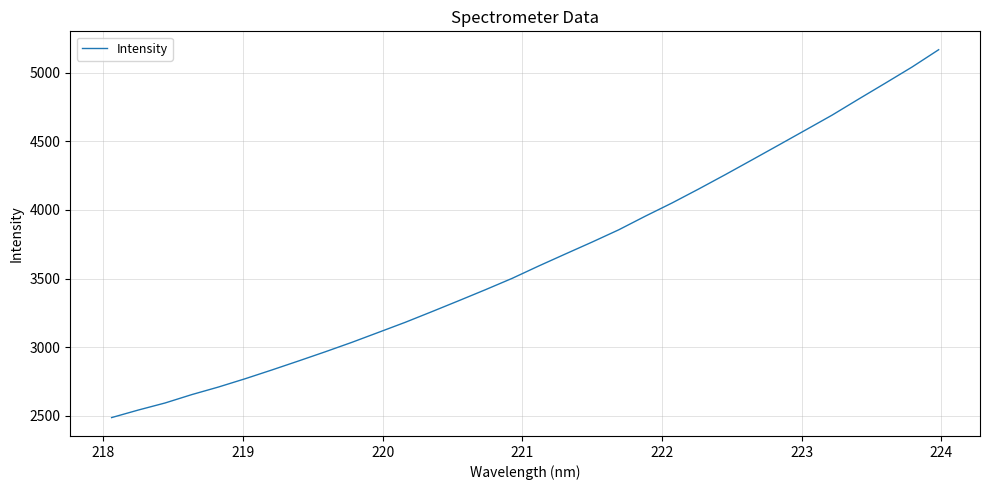

What is the greatest value displayed?

5168.4